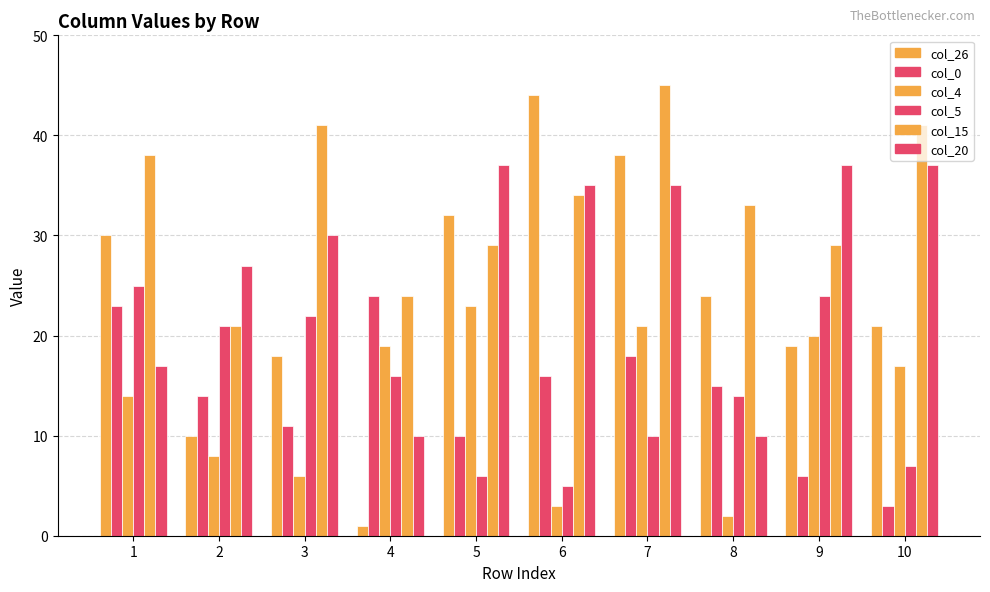

What is the total value across all series at 10?

126